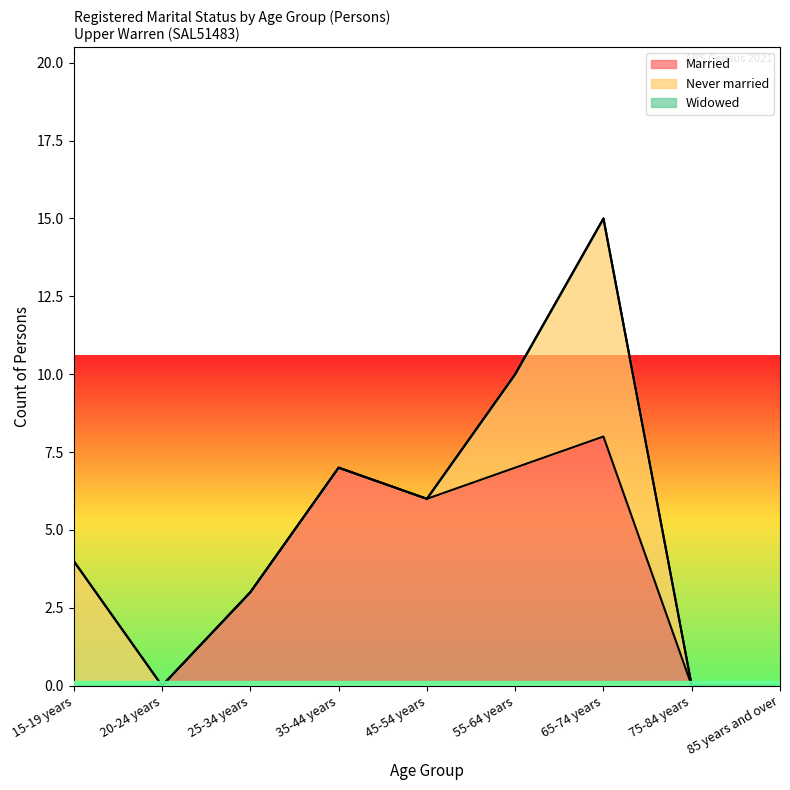

Reading left to right, transcribe all the data shown in this chart.

Married: 0	0	3	7	6	7	8	0	0
Never married: 4	0	0	0	0	3	7	0	0
Widowed: 0	0	0	0	0	0	0	0	0